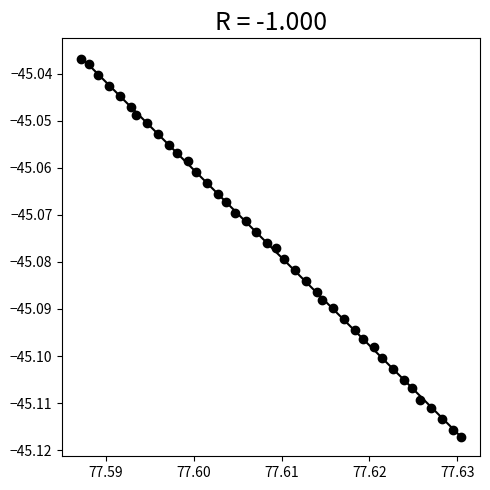

Count the number of points in this scatter plot.

40